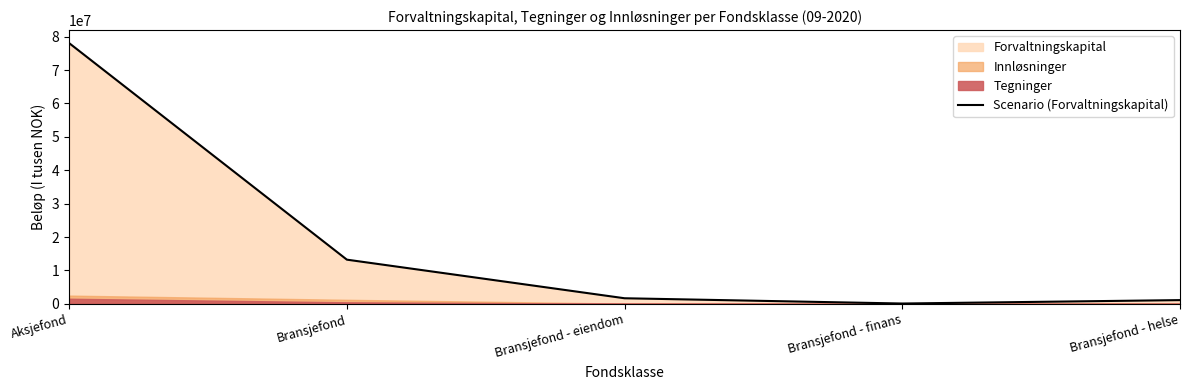

What is the maximum value shown in the chart?

78078484.8